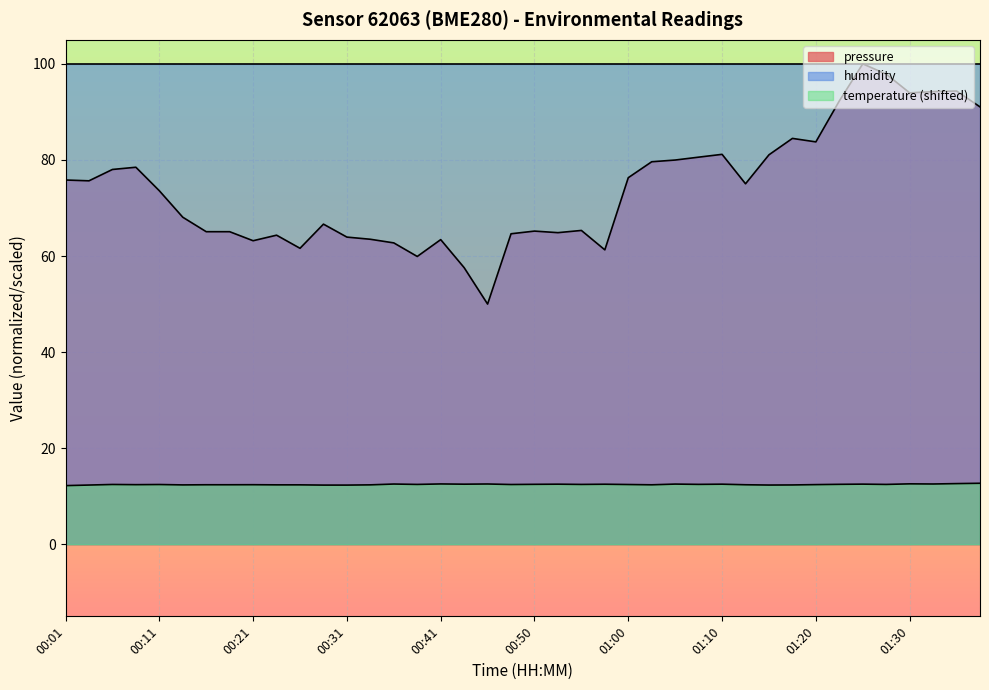

Rank the series by their average value, from highest to lowest.

humidity, pressure, temperature (shifted)